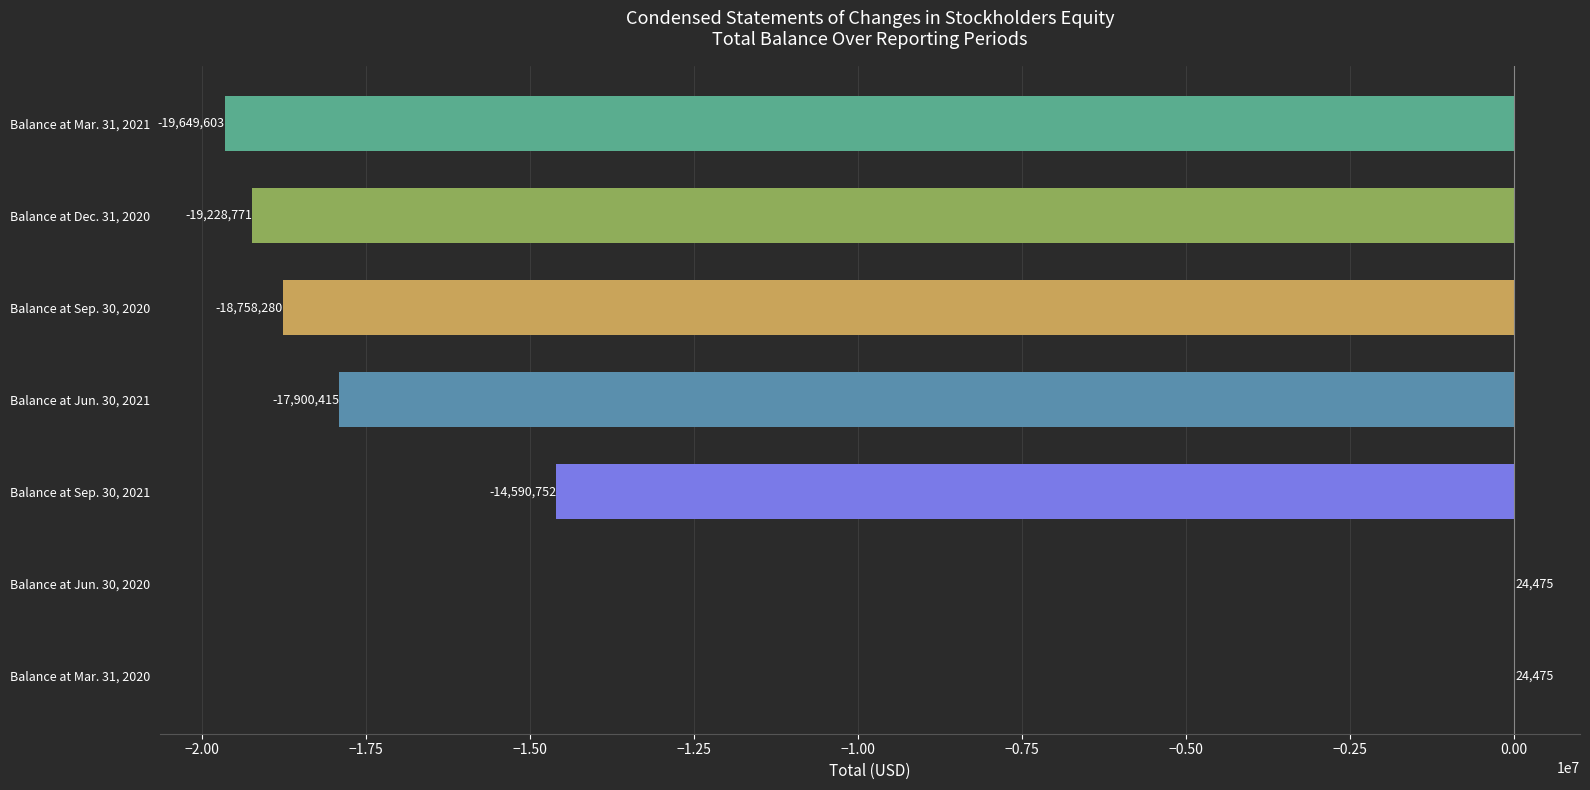

What is the sum of the values at Balance at Mar. 31, 2020 and Balance at Jun. 30, 2021?

-17875940